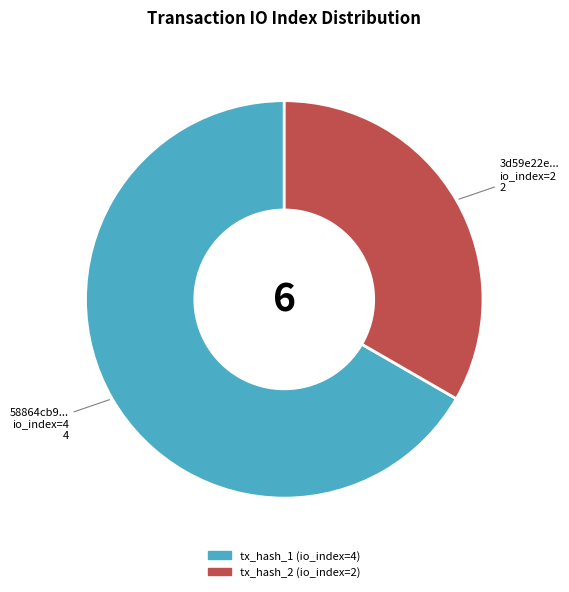

Do tx_hash_2 (io_index=2) and tx_hash_1 (io_index=4) together represent more than half of the pie?

Yes